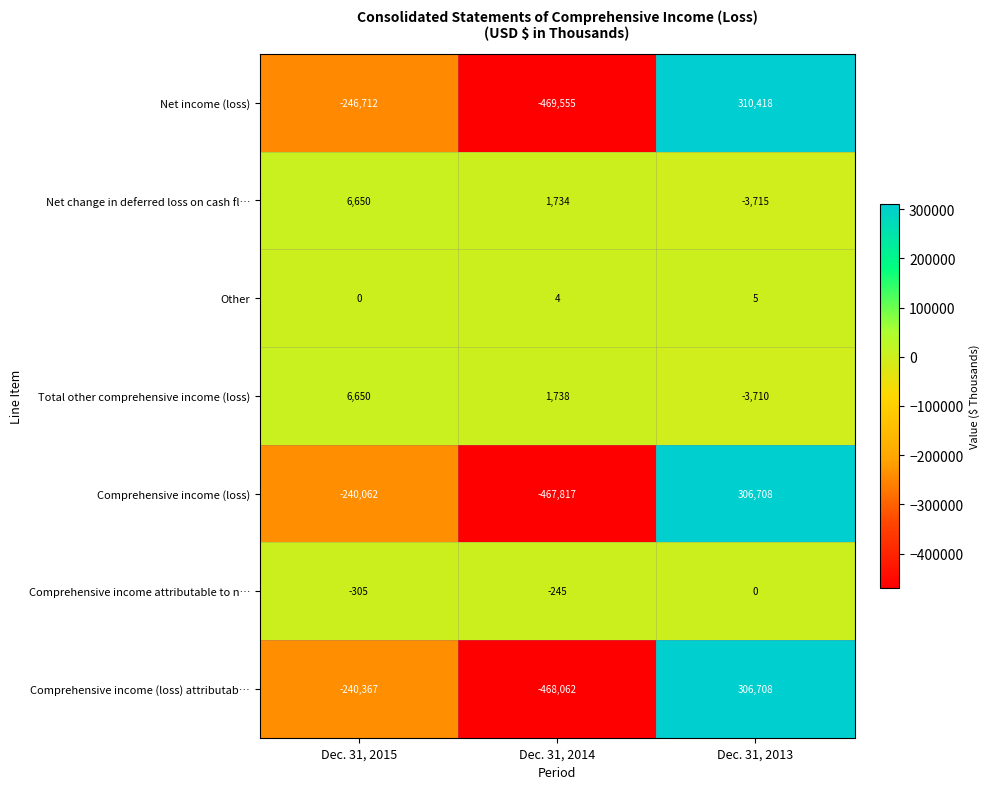

The Comprehensive income attributable to n… series shows 94 at Dec. 31, 2013. True or false?

False